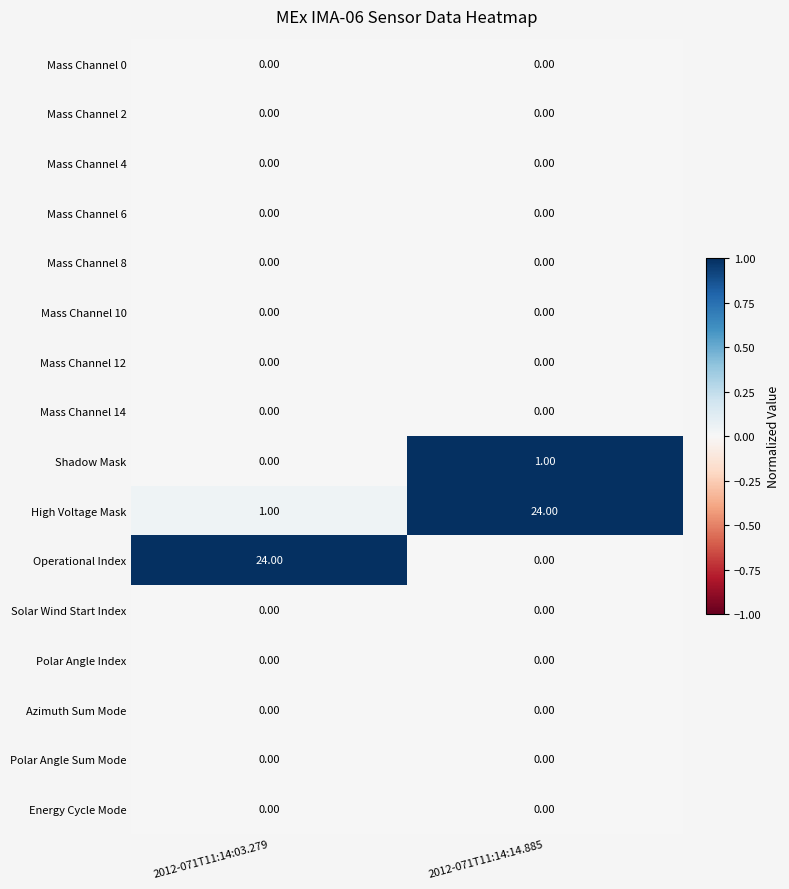

List the labels in order of Shadow Mask value, largest first.

2012-071T11:14:14.885, 2012-071T11:14:03.279